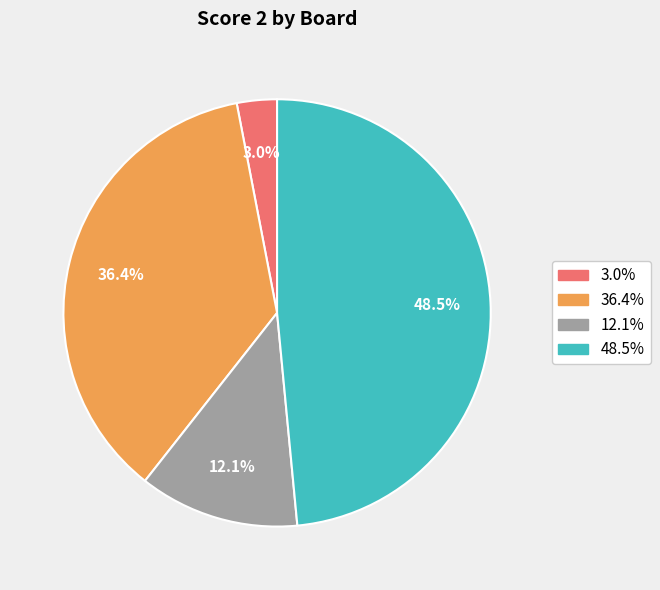

Is there a majority slice in this chart?

No